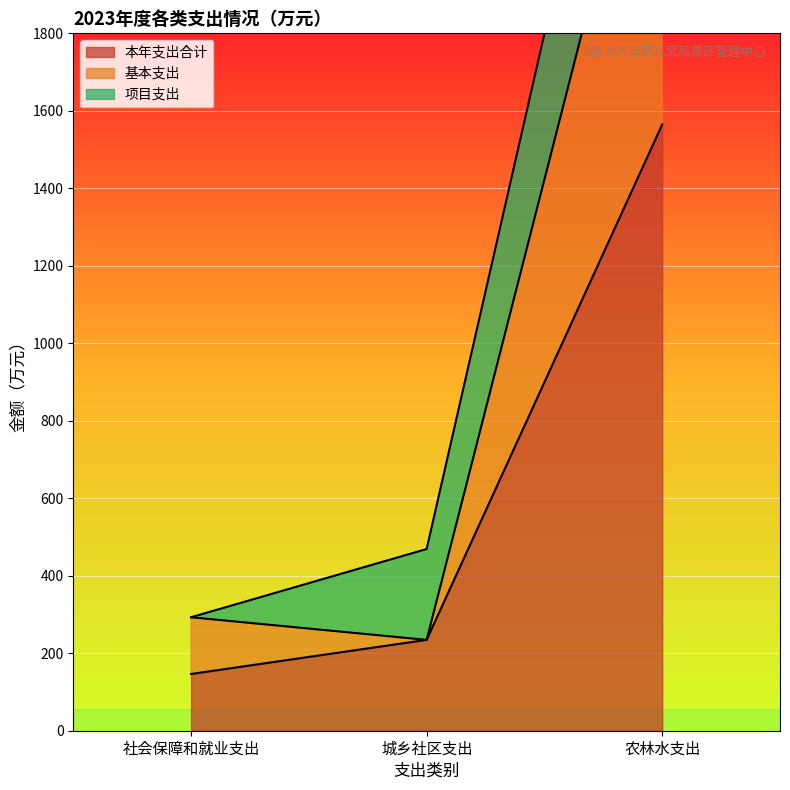

What position from the left is 城乡社区支出?

2